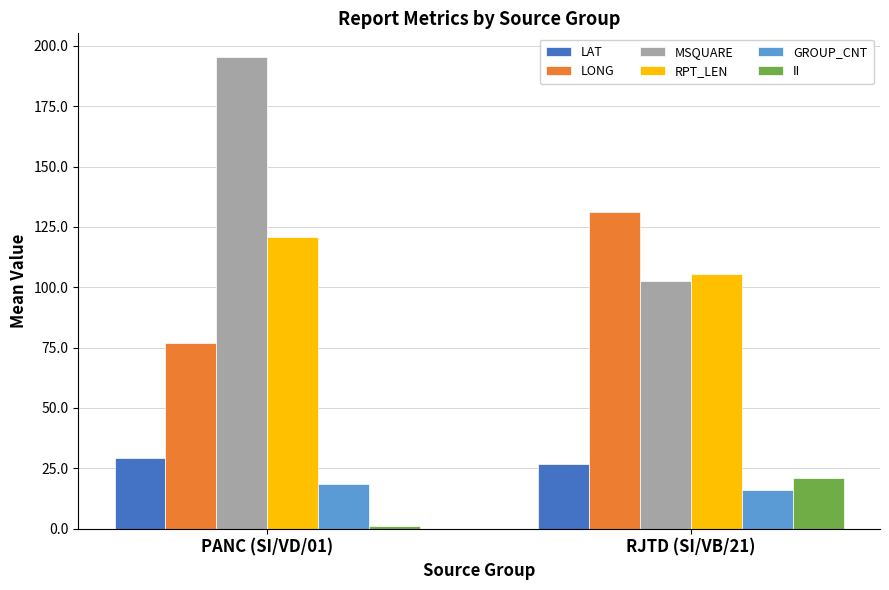

Reading right to left, extract all data points from this chart.

LAT: 26.6	29.4
LONG: 131.0	77.1
MSQUARE: 102.6	195.4
RPT_LEN: 105.4	120.9
GROUP_CNT: 15.9	18.6
II: 21.0	1.0